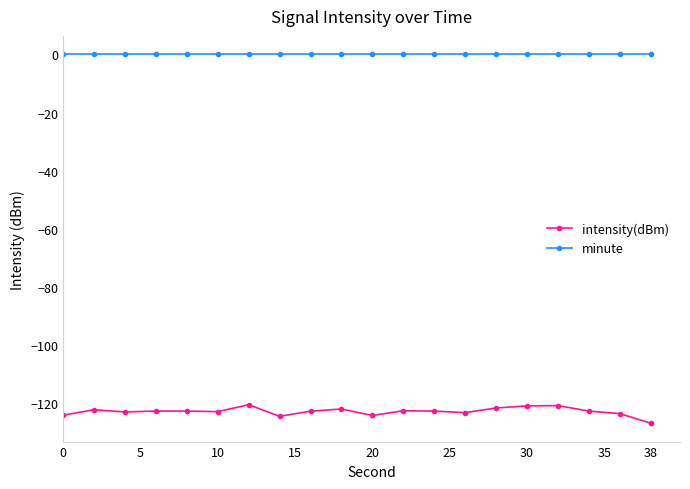

True or false: intensity(dBm) has more than 1 points higher than both neighbors.

True